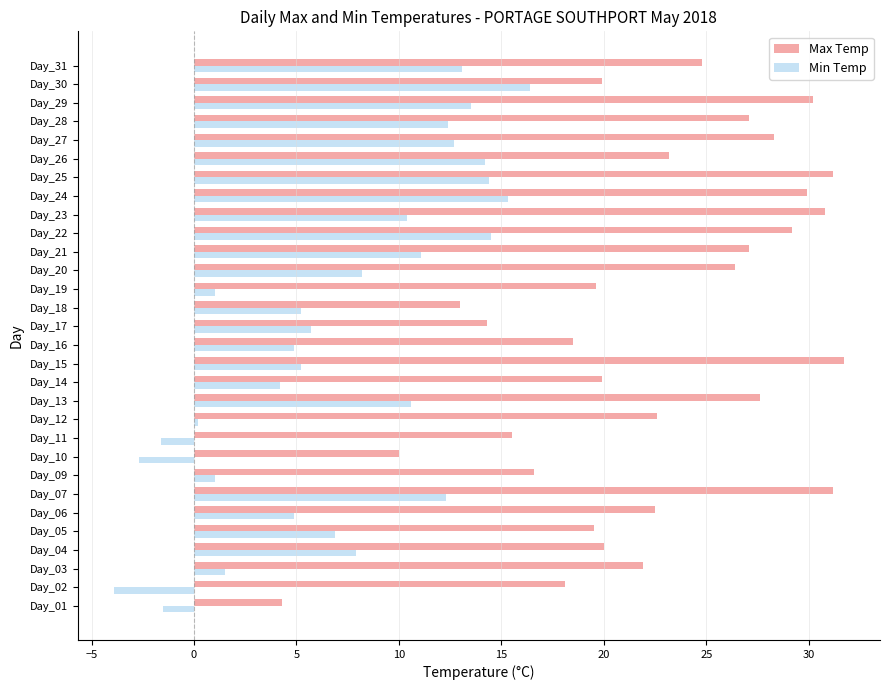

At which label does Min Temp reach its minimum?

Day_02